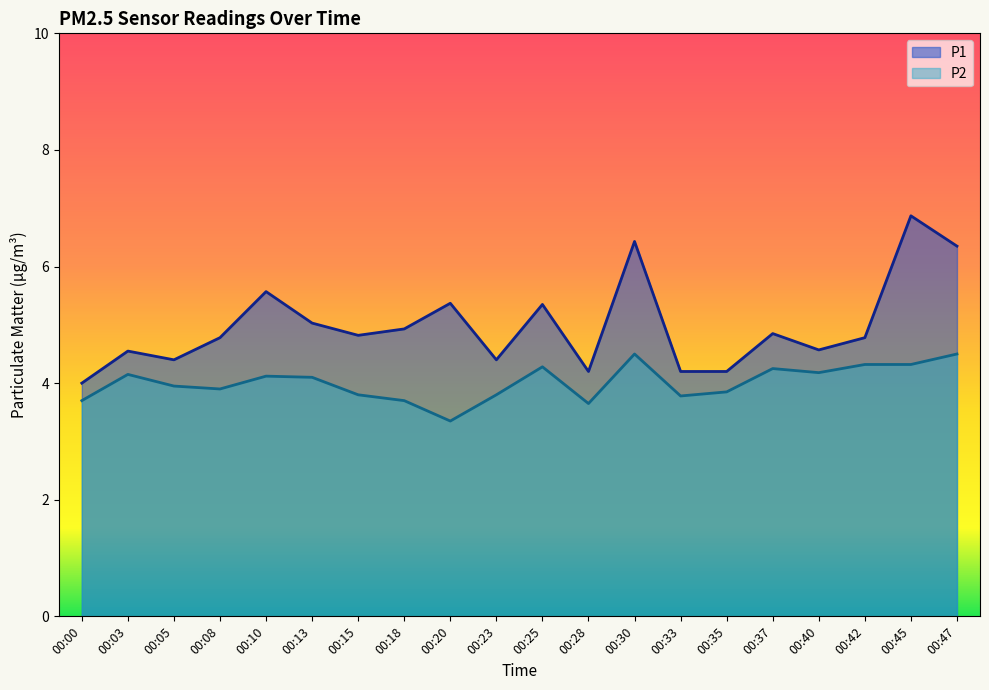

Rank the series at 00:10 from lowest to highest value.

P2, P1